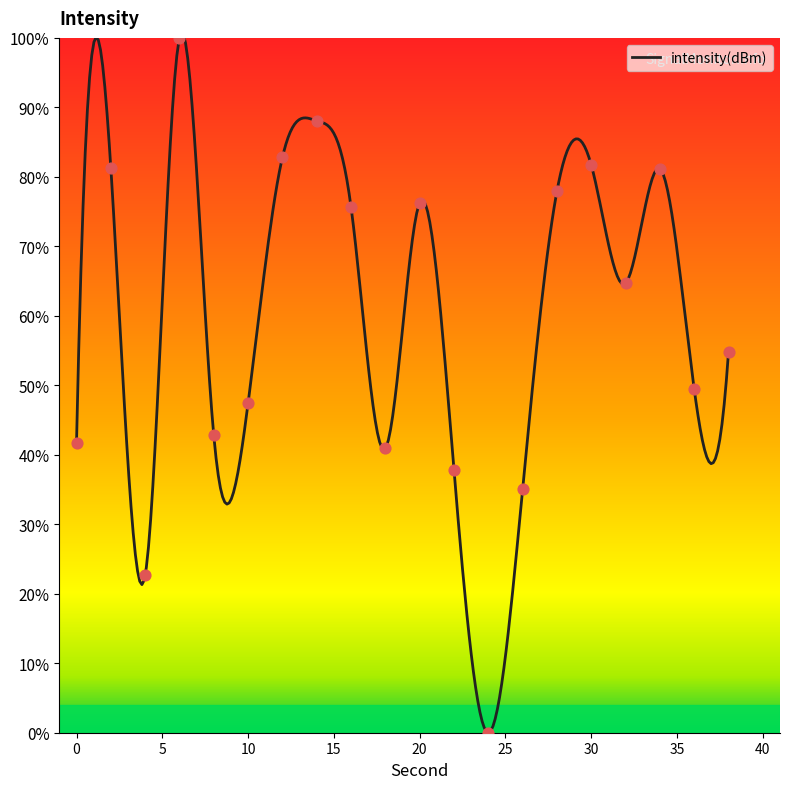

What is the ratio of the value at 38 to the value at 2?

0.7